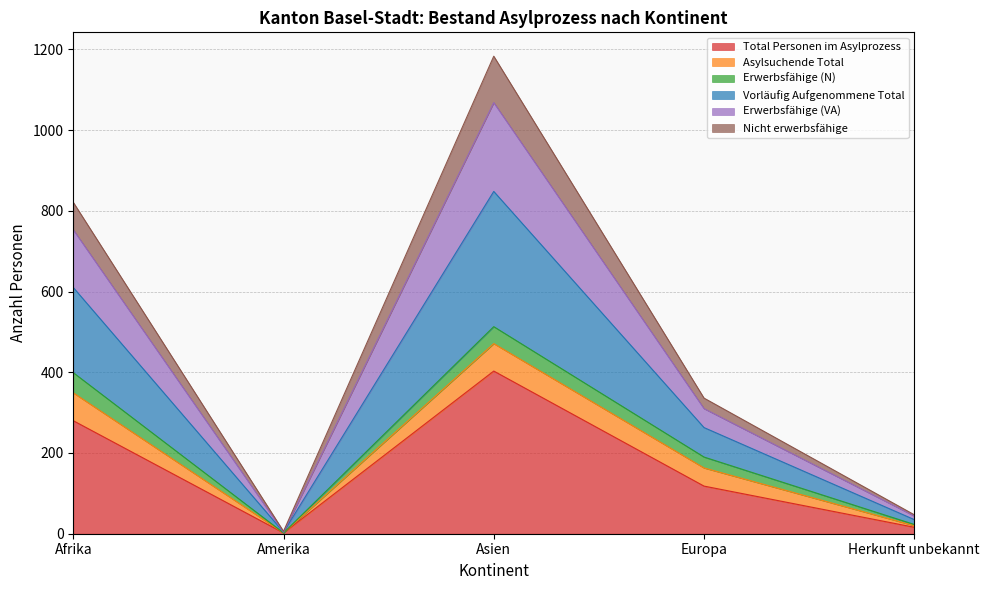

At which label does Total Personen im Asylprozess reach its peak?

Asien